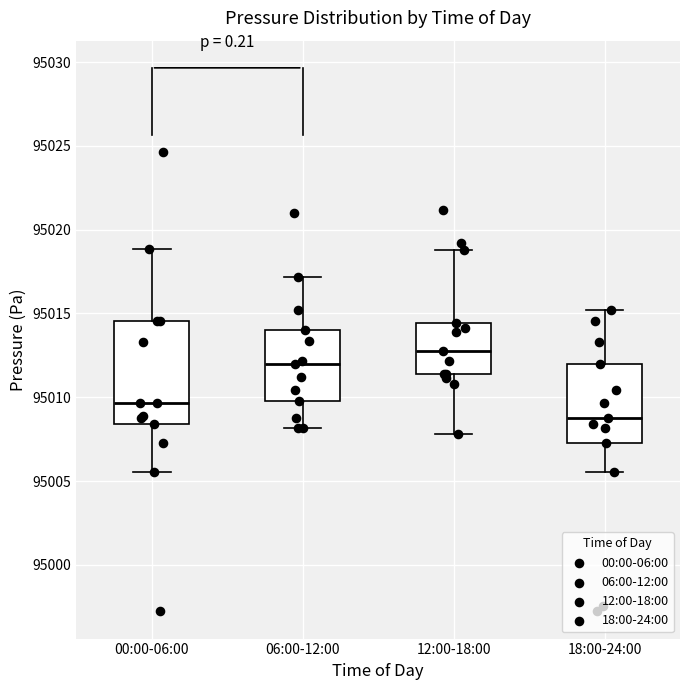

Which box has the lowest median line?

18:00-24:00